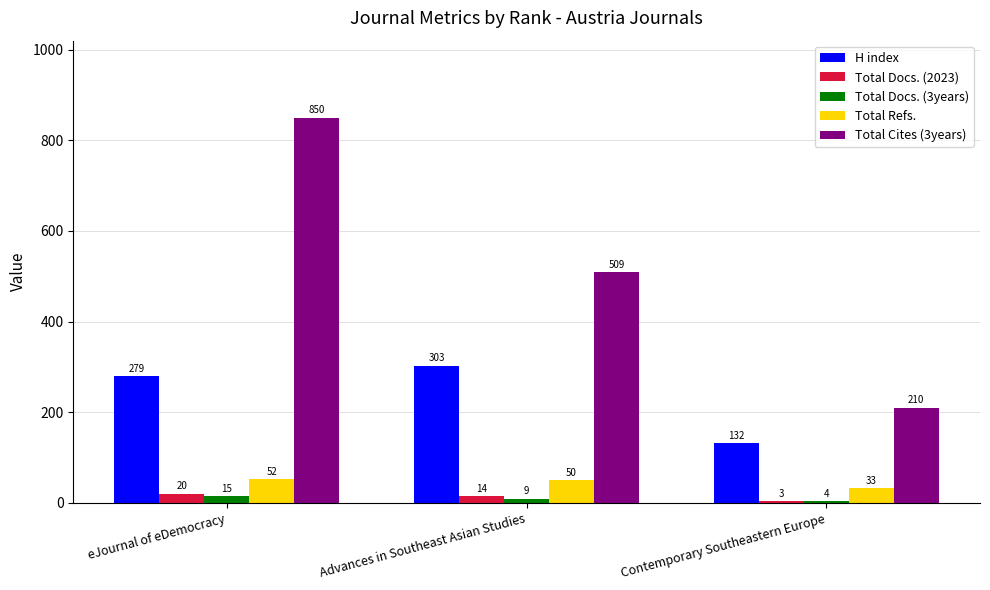

Is it true that Total Docs. (2023) equals 14 at Advances in Southeast Asian Studies?

True